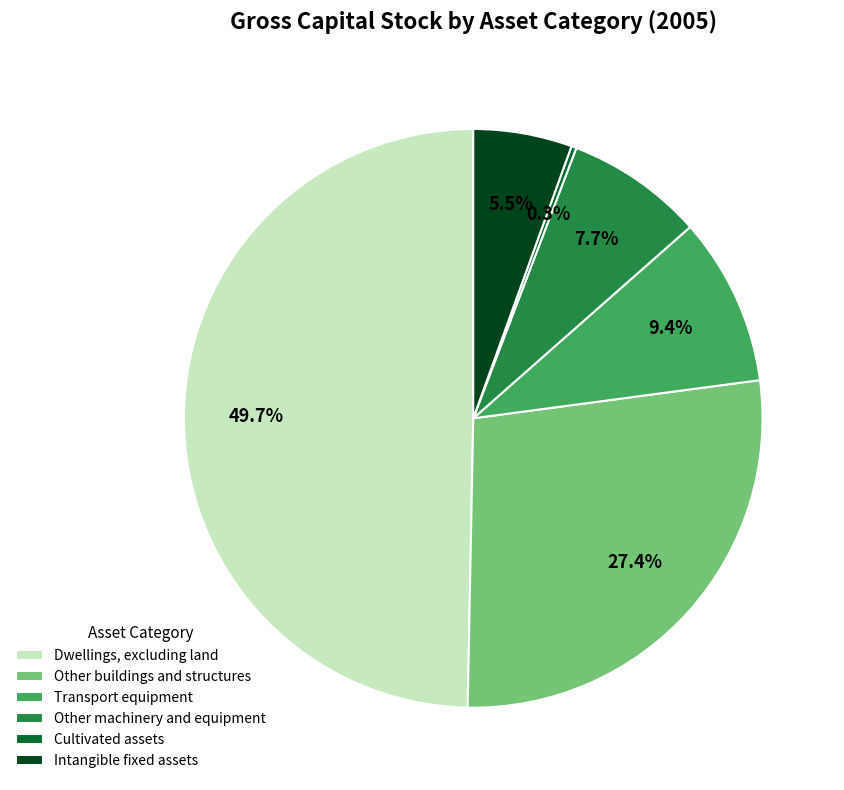

Which slice is the smallest?

Cultivated assets